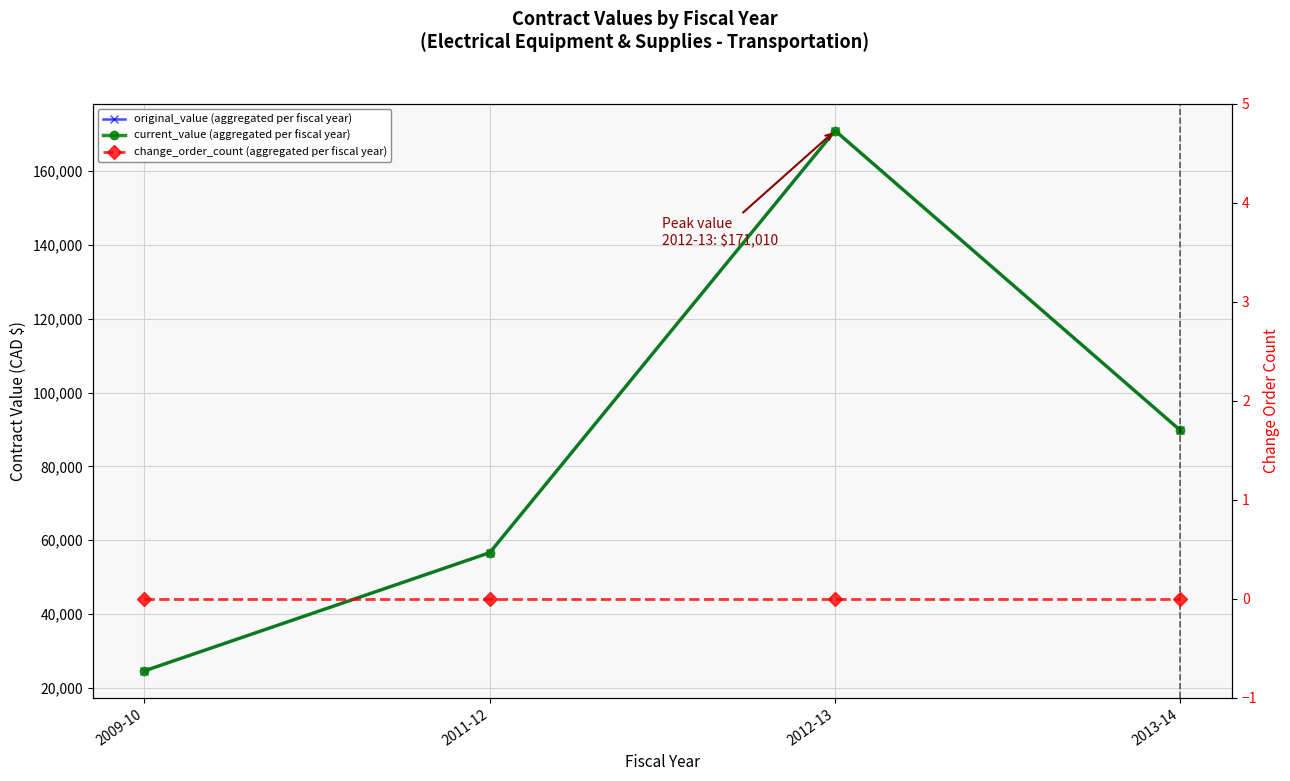

At which category is the sum across all series the highest?

2012-13